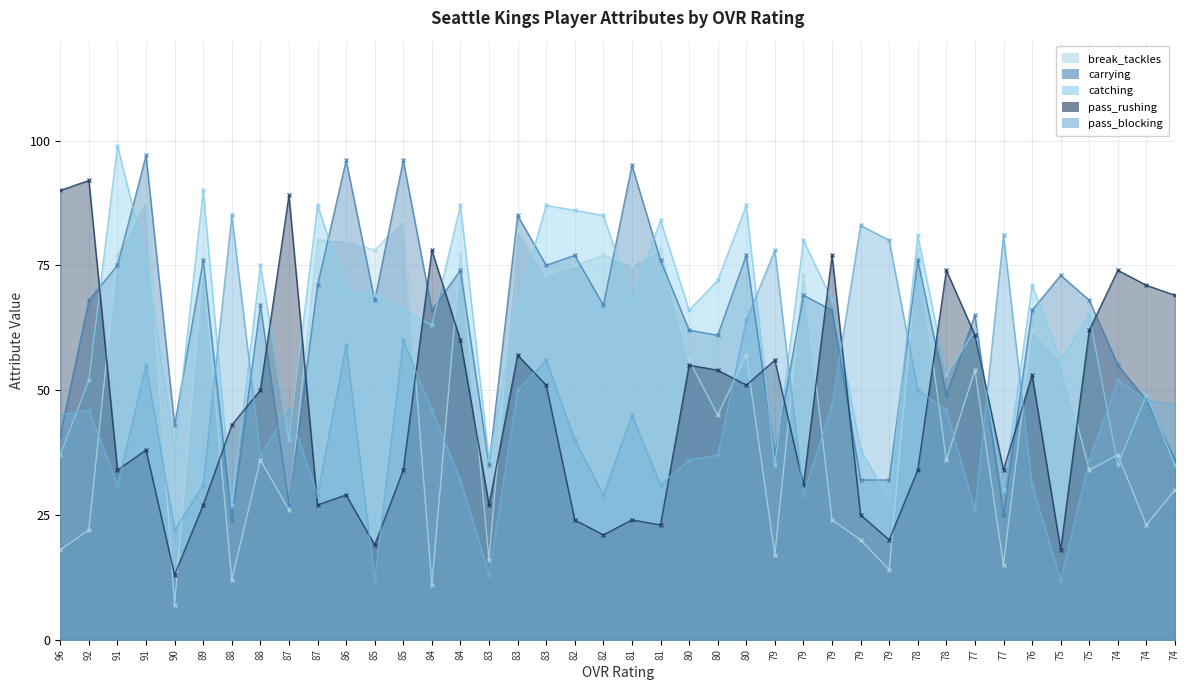

At which label does catching reach its minimum?

88